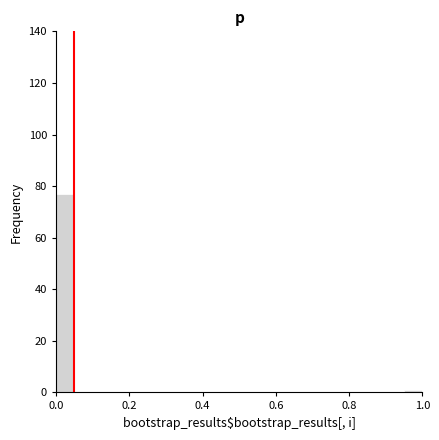

Read against the x-axis, roughly where is the centre of the tallest bar?

0.02